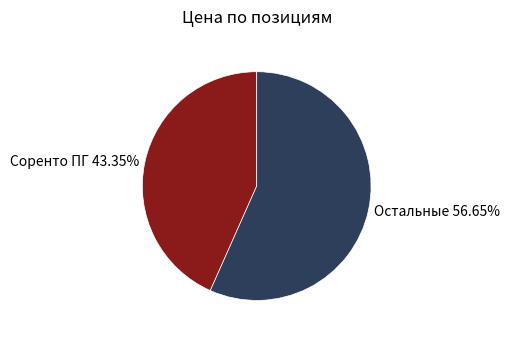

Approximately how many times larger is the value at Остальные 56.65% compared to Соренто ПГ 43.35%?

1.3